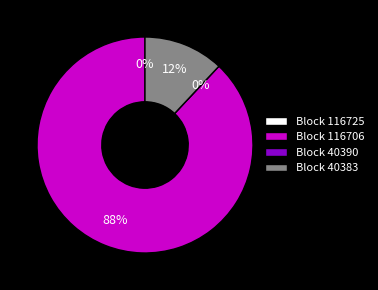

To the nearest percent, what is the average slice percentage?

25%